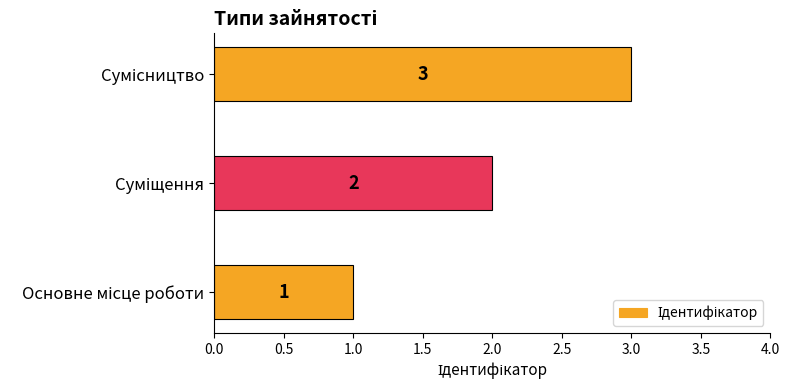

Reading left to right, transcribe all the data shown in this chart.

Основне місце роботи=1	Суміщення=2	Сумісництво=3